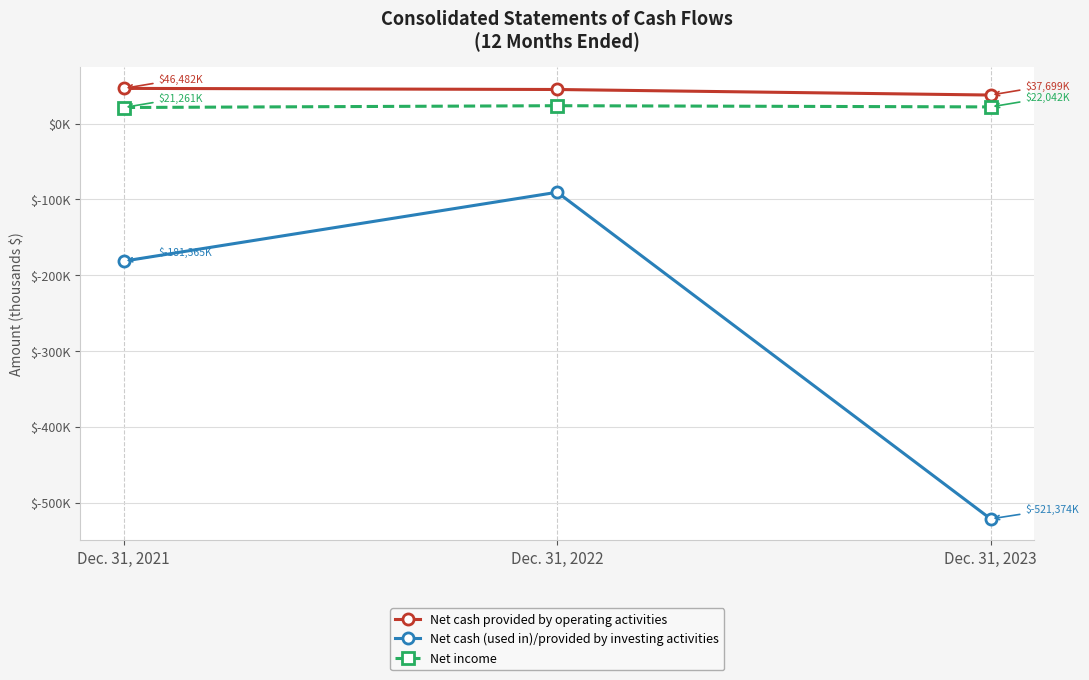

Between Dec. 31, 2021 and Dec. 31, 2023, which is larger?

Dec. 31, 2021